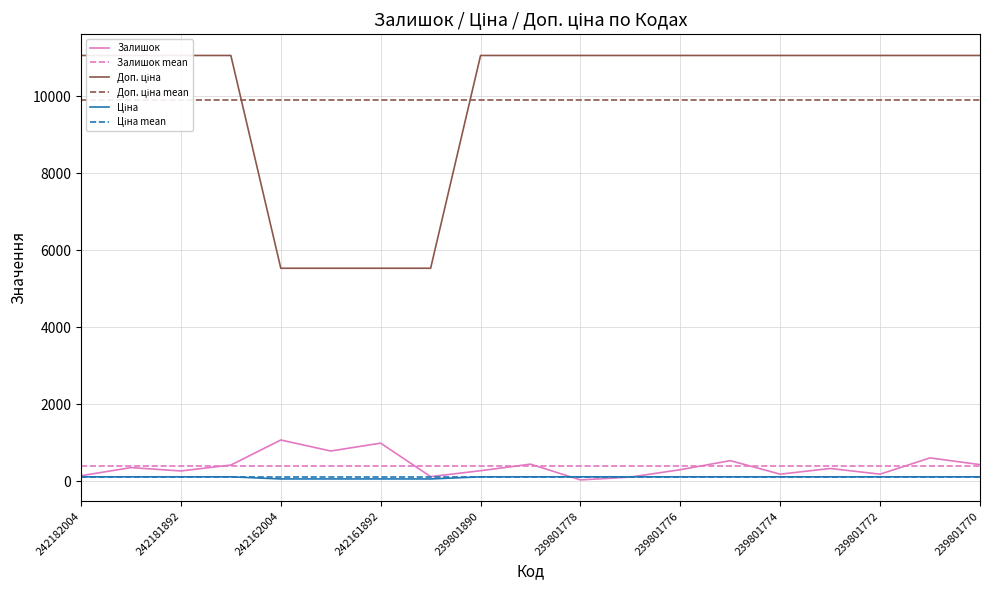

True or false: Ціна and Доп. ціна cross at least once.

False